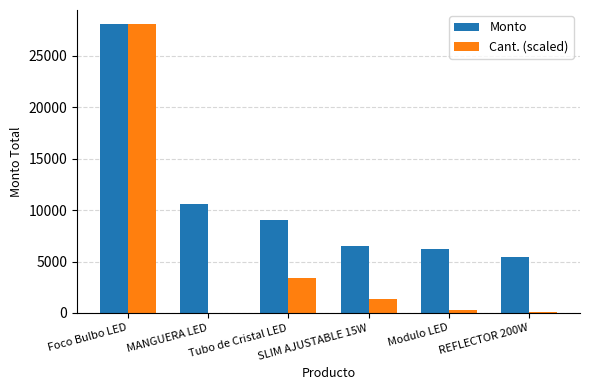

Which series has the largest total across all categories?

Monto